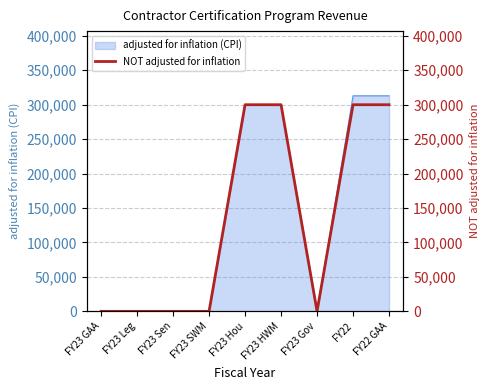

Reading left to right, transcribe all the data shown in this chart.

FY23 GAA=0	FY23 Leg=0	FY23 Sen=0	FY23 SWM=0	FY23 Hou=300000	FY23 HWM=300000	FY23 Gov=0	FY22=300000	FY22 GAA=300000